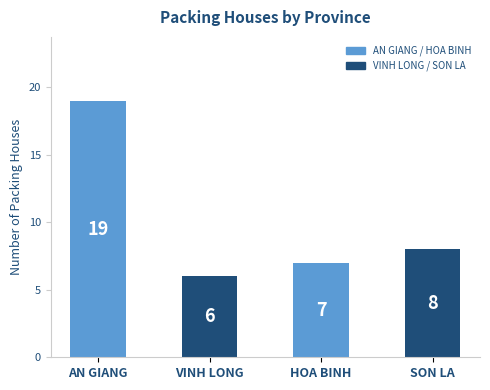

What is the label of the 4th bar from the left?

SON LA